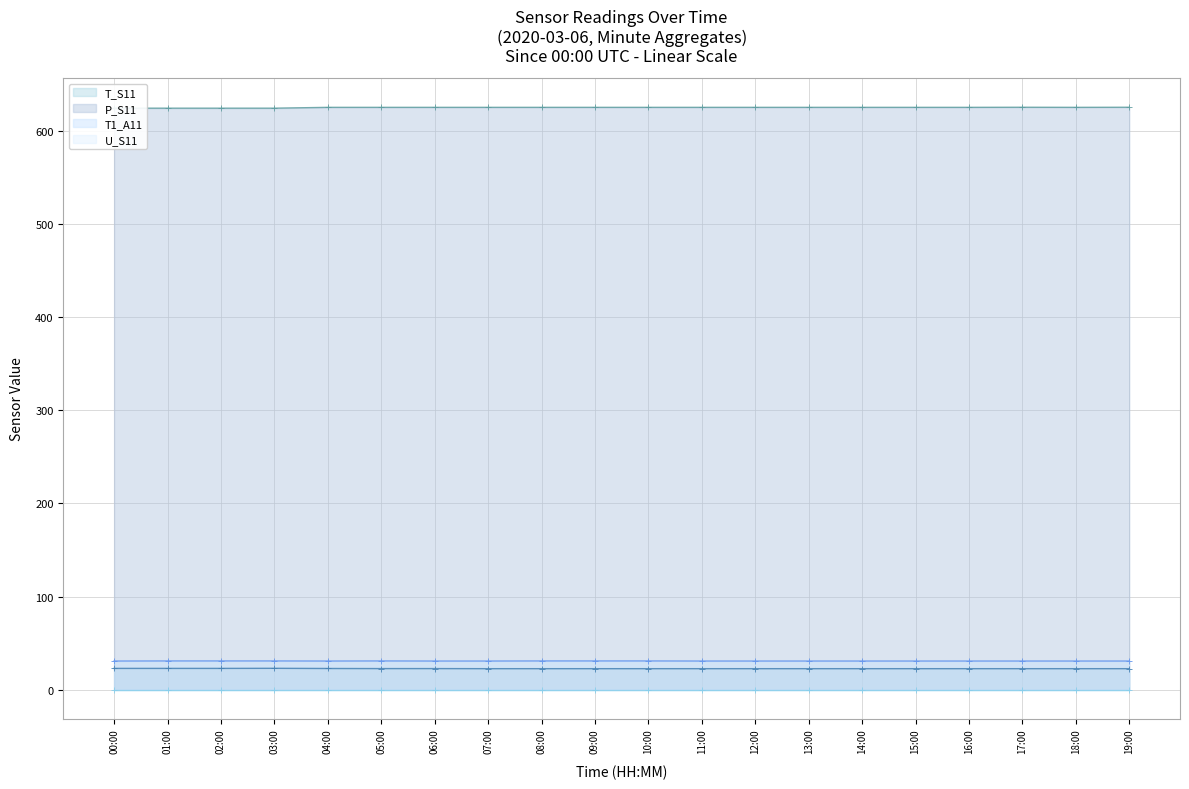

What is the minimum value for T_S11?

22.6